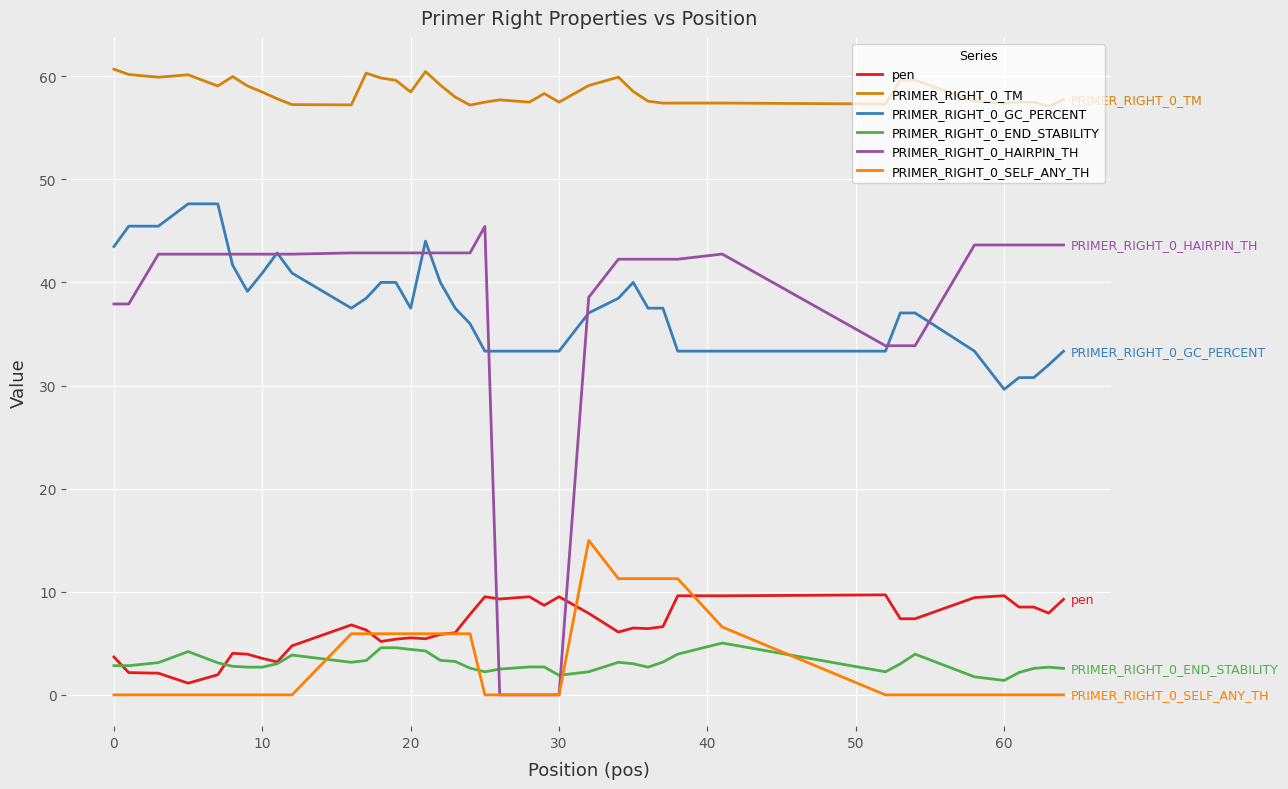

What is the highest value of the PRIMER_RIGHT_0_END_STABILITY series?

5.0